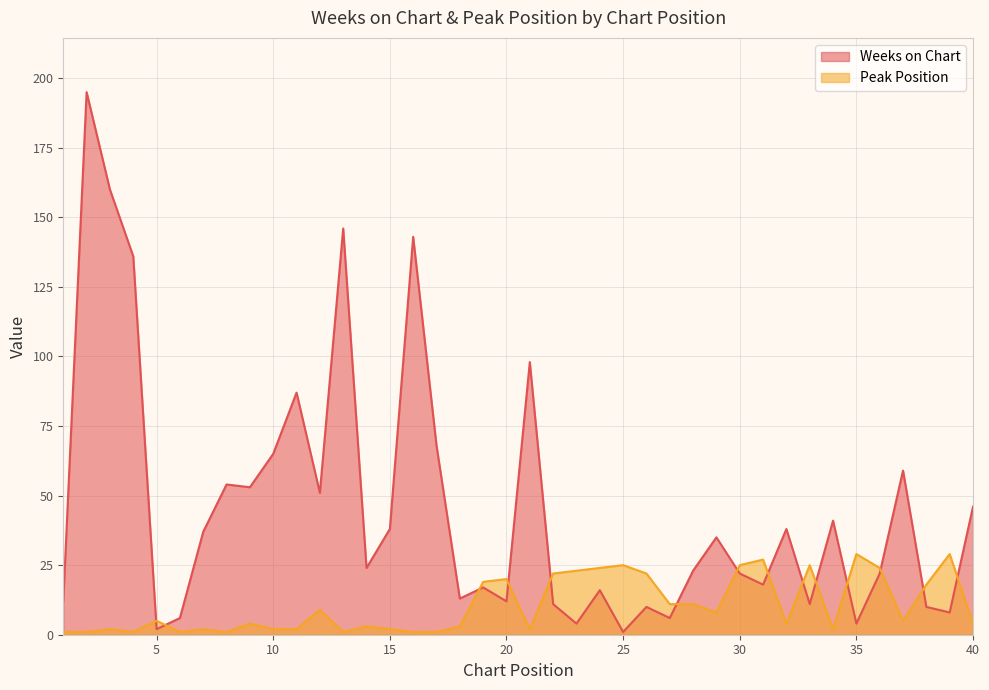

True or false: Peak Position has more than 2 points higher than both neighbors.

True